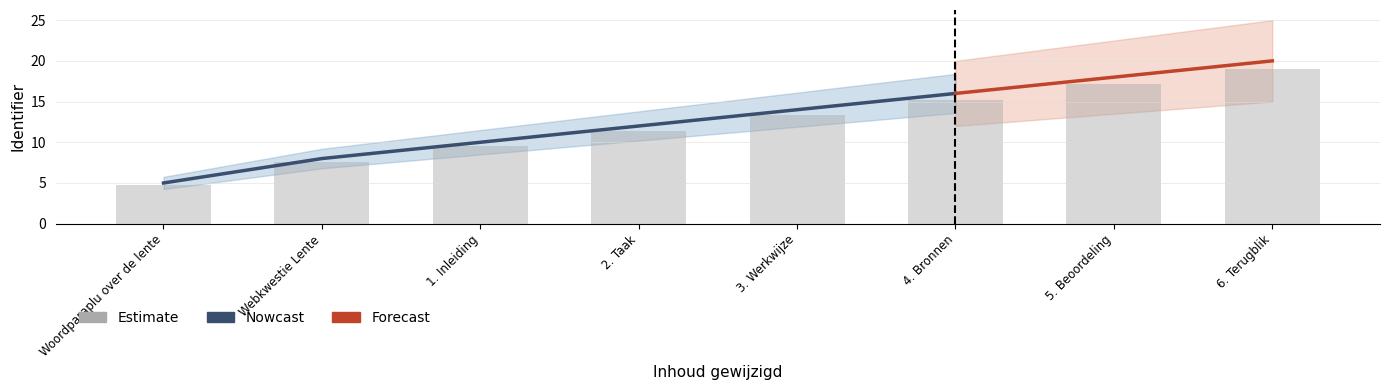

How many data points are above 13?

4